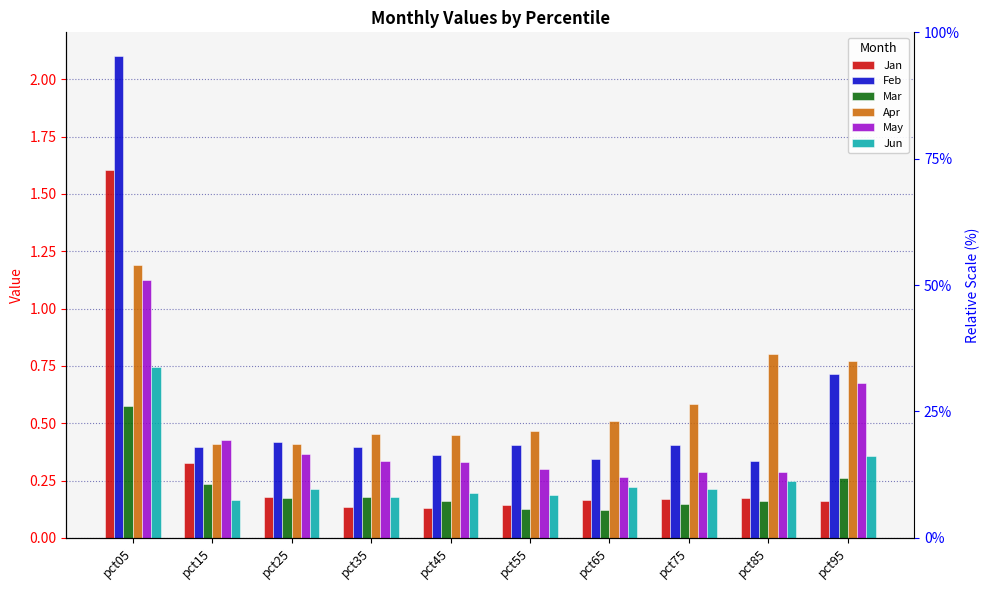

Reading right to left, list all the values displayed in this chart.

Jan: pct95=0.2	pct85=0.2	pct75=0.2	pct65=0.2	pct55=0.1	pct45=0.1	pct35=0.1	pct25=0.2	pct15=0.3	pct05=1.6
Feb: pct95=0.7	pct85=0.3	pct75=0.4	pct65=0.3	pct55=0.4	pct45=0.4	pct35=0.4	pct25=0.4	pct15=0.4	pct05=2.1
Mar: pct95=0.3	pct85=0.2	pct75=0.1	pct65=0.1	pct55=0.1	pct45=0.2	pct35=0.2	pct25=0.2	pct15=0.2	pct05=0.6
Apr: pct95=0.8	pct85=0.8	pct75=0.6	pct65=0.5	pct55=0.5	pct45=0.4	pct35=0.5	pct25=0.4	pct15=0.4	pct05=1.2
May: pct95=0.7	pct85=0.3	pct75=0.3	pct65=0.3	pct55=0.3	pct45=0.3	pct35=0.3	pct25=0.4	pct15=0.4	pct05=1.1
Jun: pct95=0.4	pct85=0.2	pct75=0.2	pct65=0.2	pct55=0.2	pct45=0.2	pct35=0.2	pct25=0.2	pct15=0.2	pct05=0.7